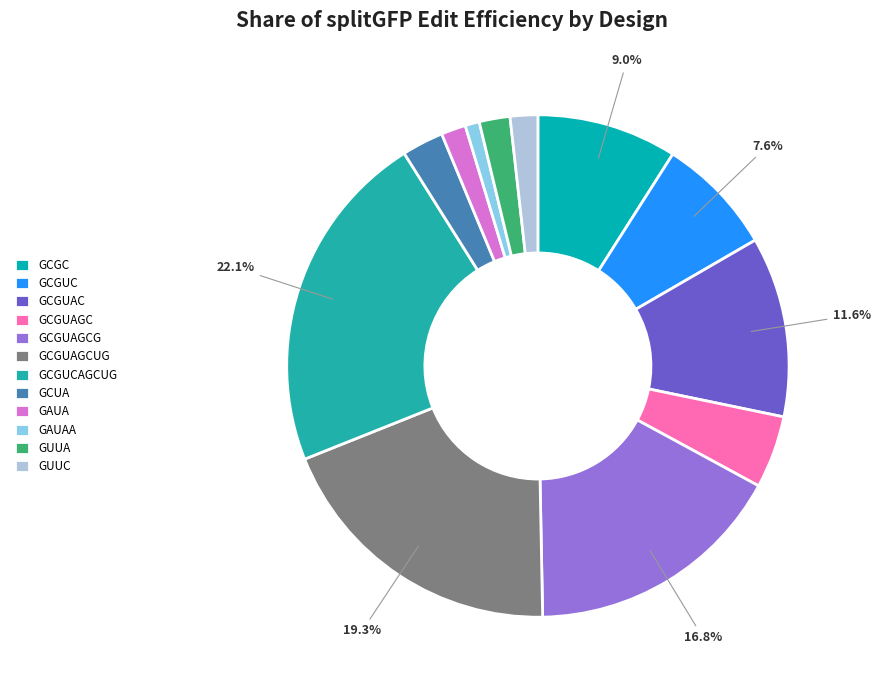

Is it true that GCGUAGC is 19% of the pie?

False